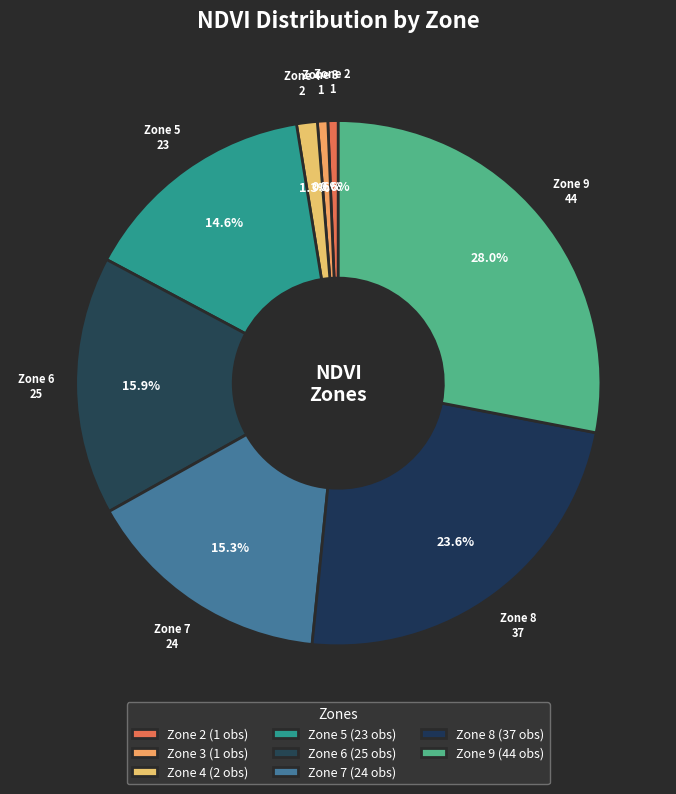

Count the number of slices in the pie.

8